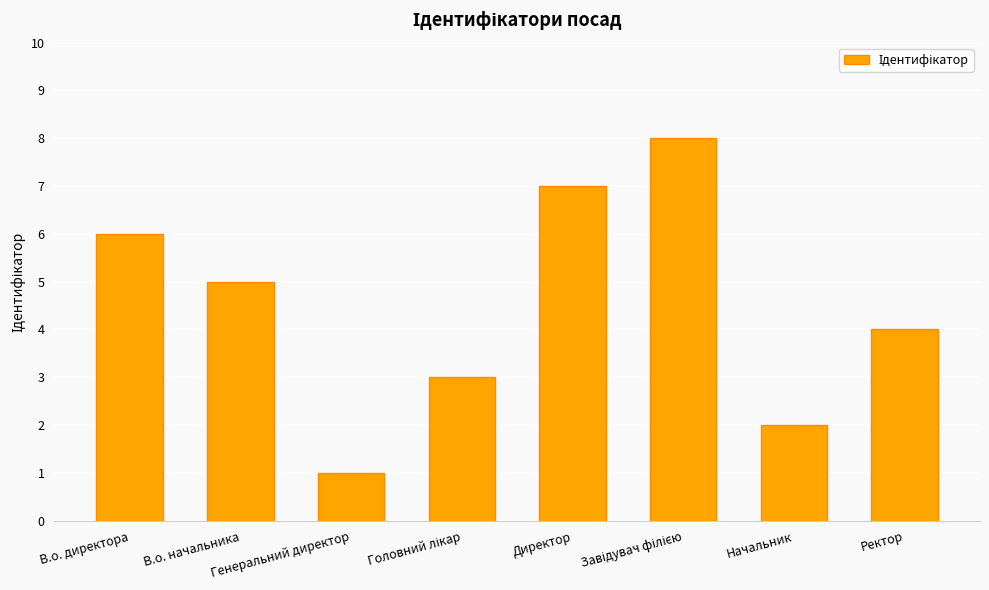

What is the greatest value displayed?

8